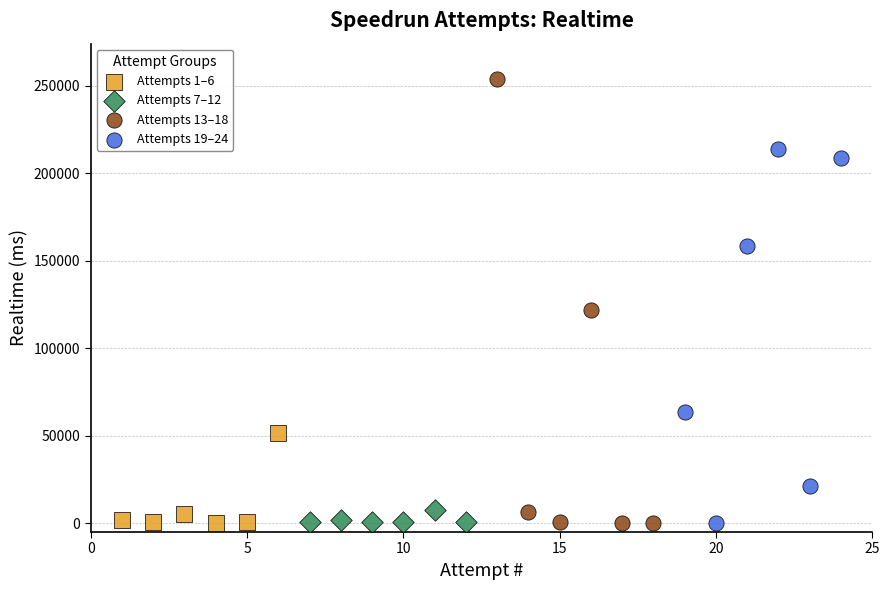

Which series has the widest spread of Y values?

Attempts 13–18